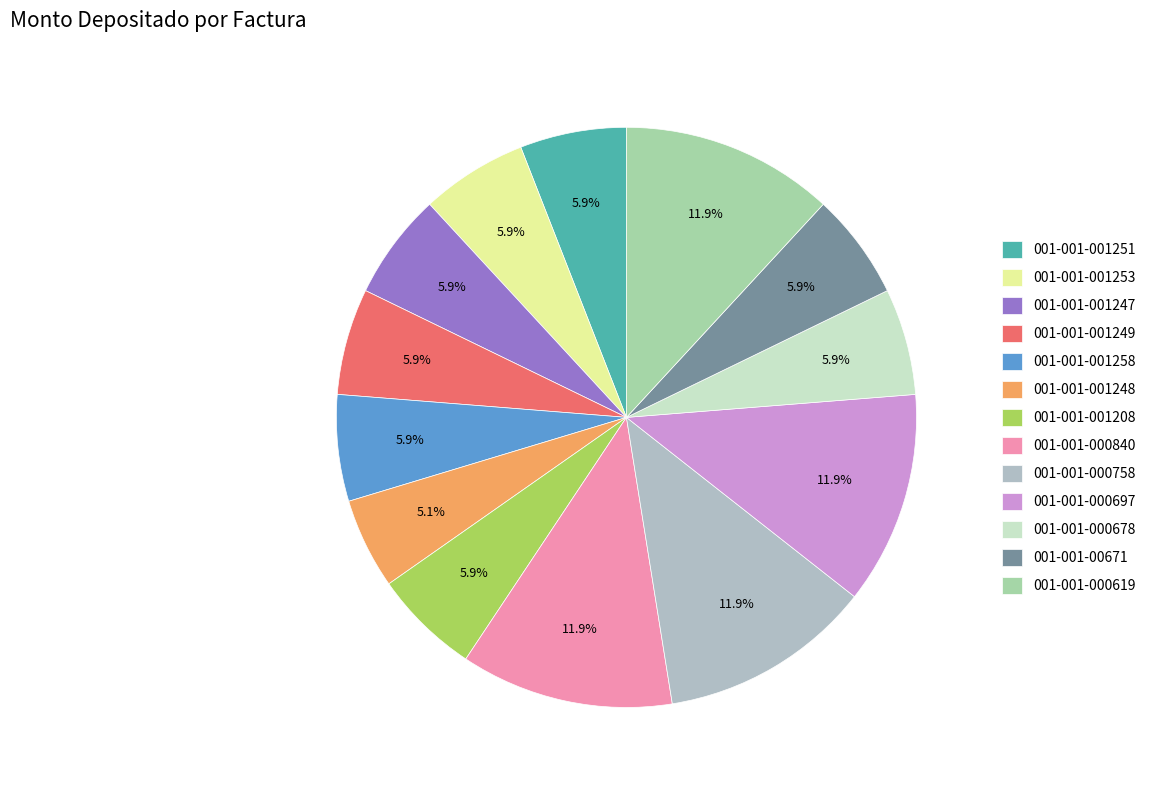

To the nearest percent, what percentage of the pie is 001-001-000758?

12%